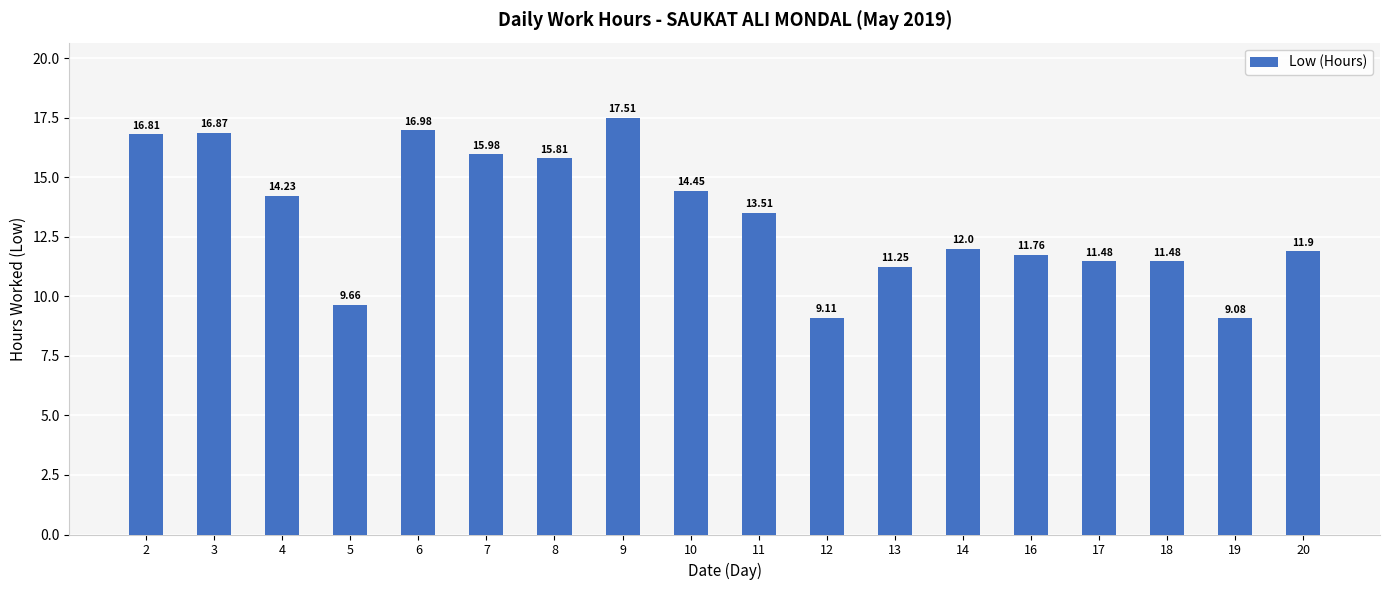

What is the ratio of the value at 20 to the value at 14?

1.0